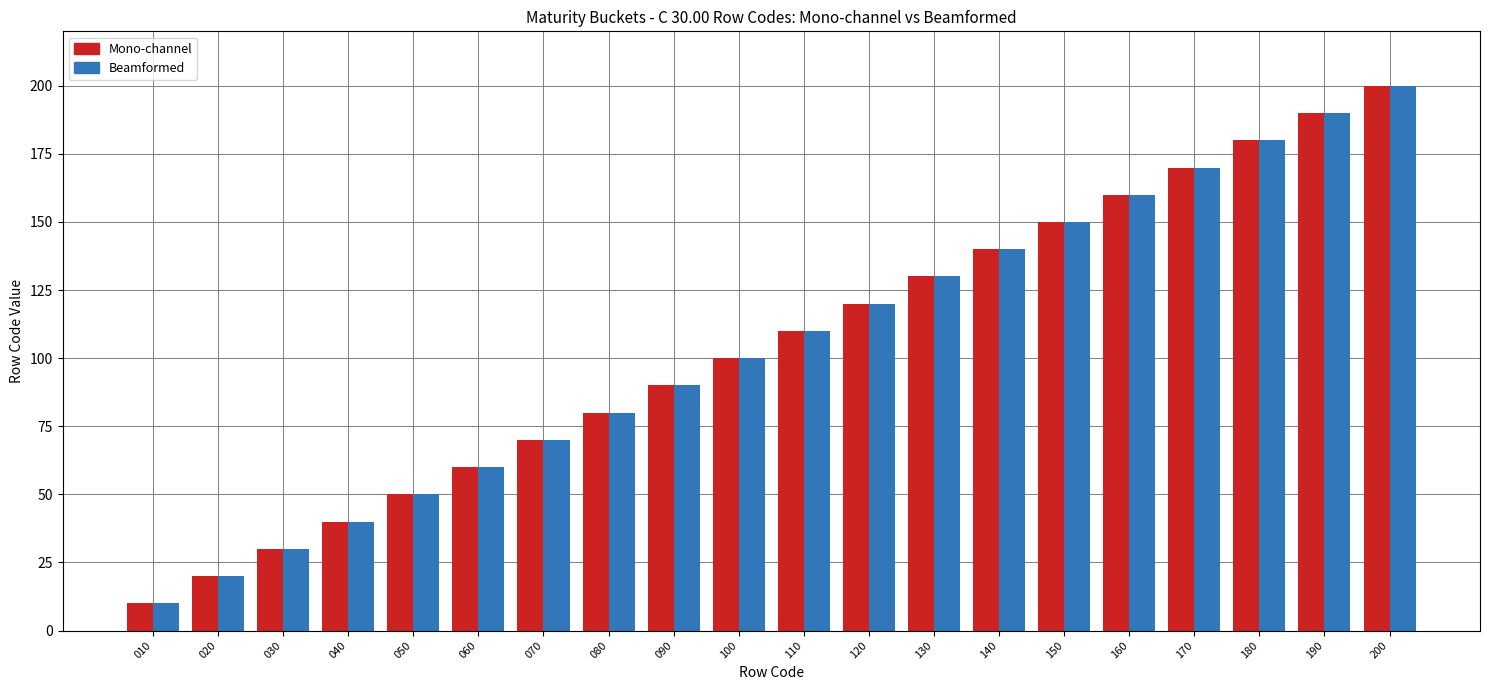

What is the sum of all Beamformed values?

2100